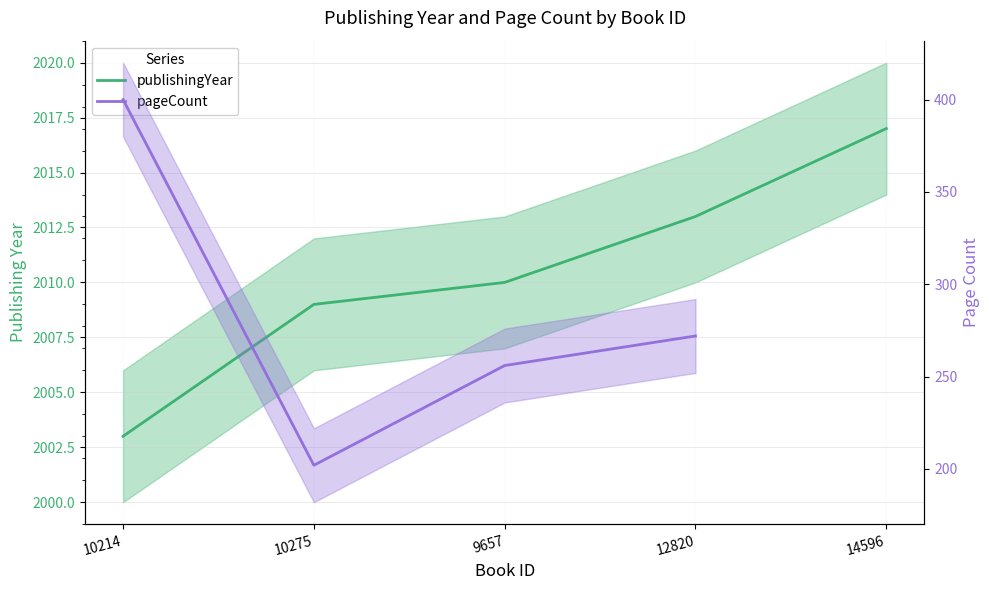

What is the sum of the pageCount values at 10275 and 12820?

474.0